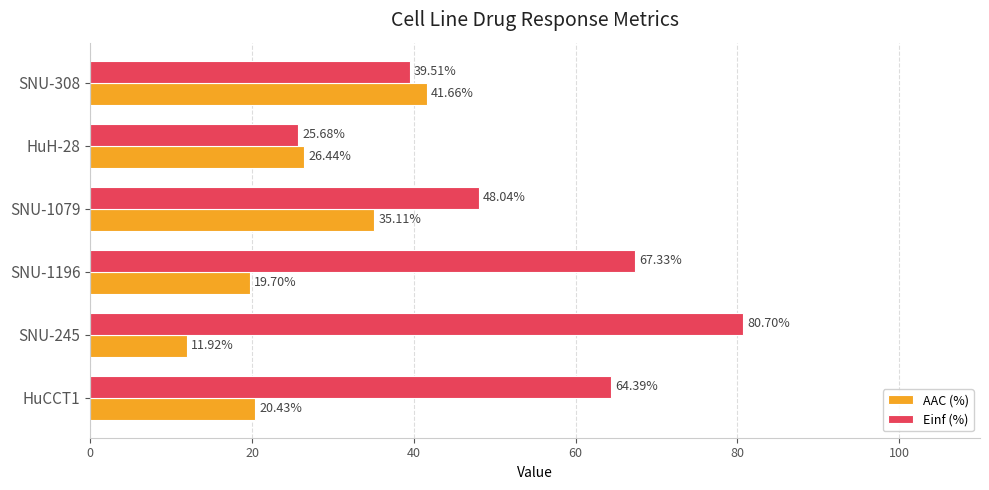

What is the difference between the maximum and minimum values in the AAC (%) series?

29.7